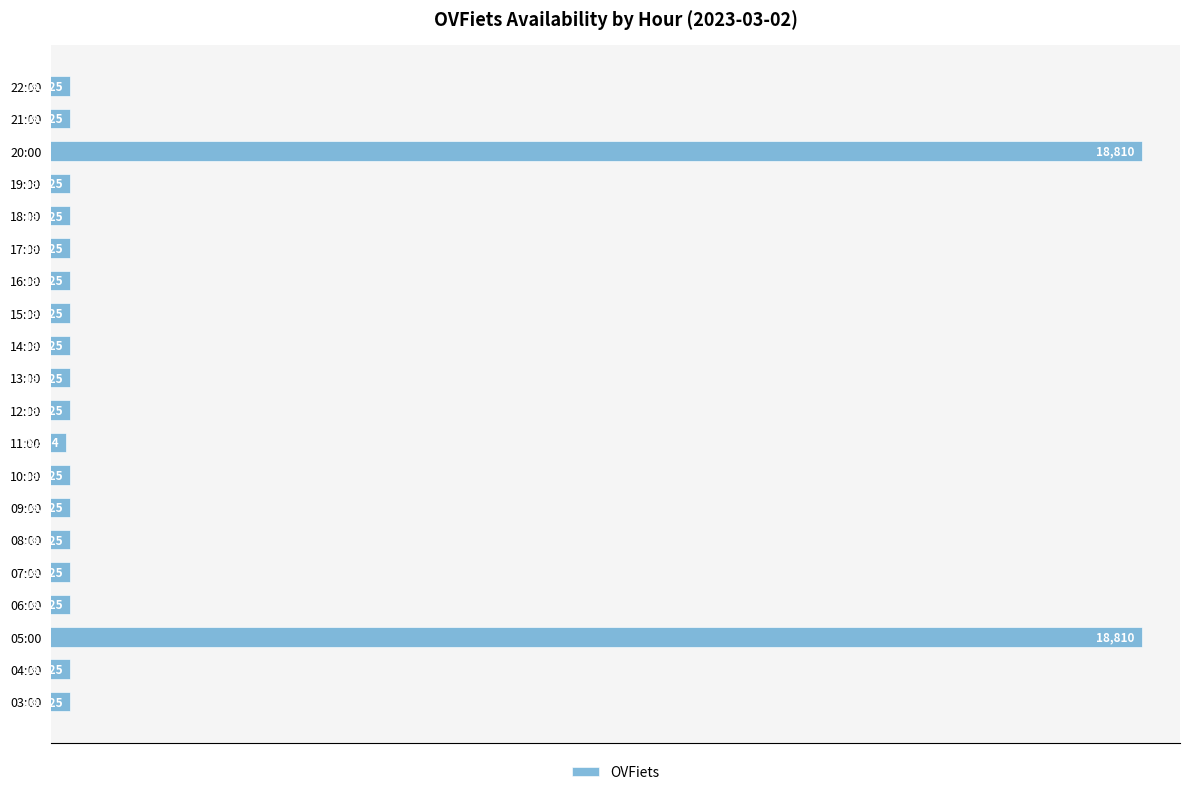

What is the maximum value shown in the chart?

18810